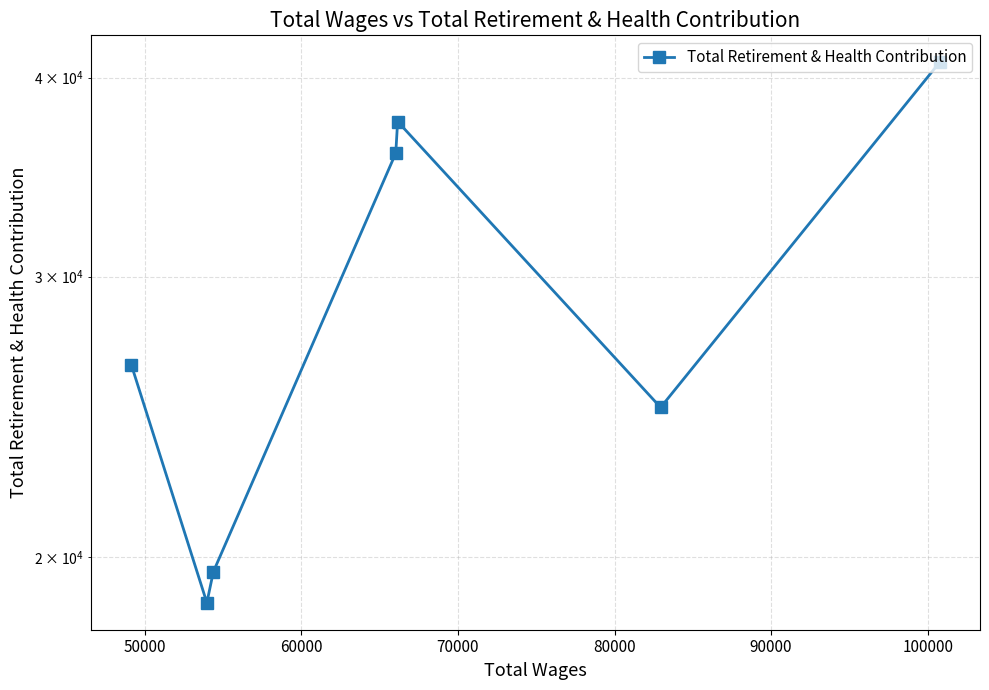

What is the average value?

29123